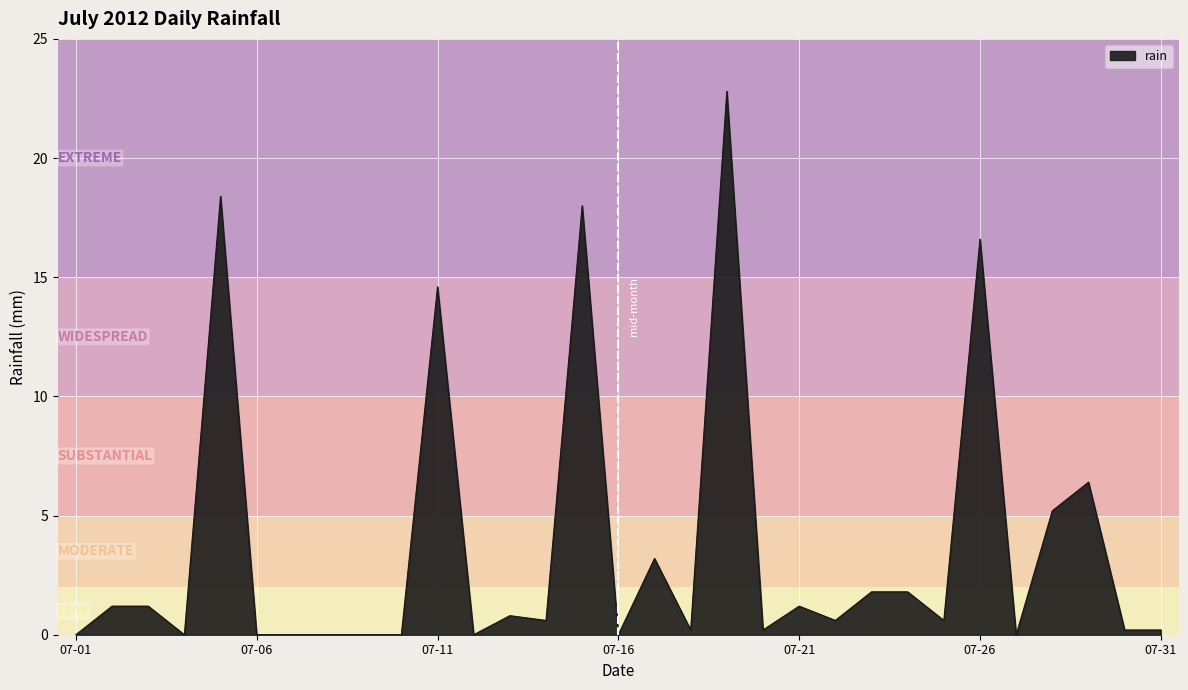

What is the maximum value shown in the chart?

22.8